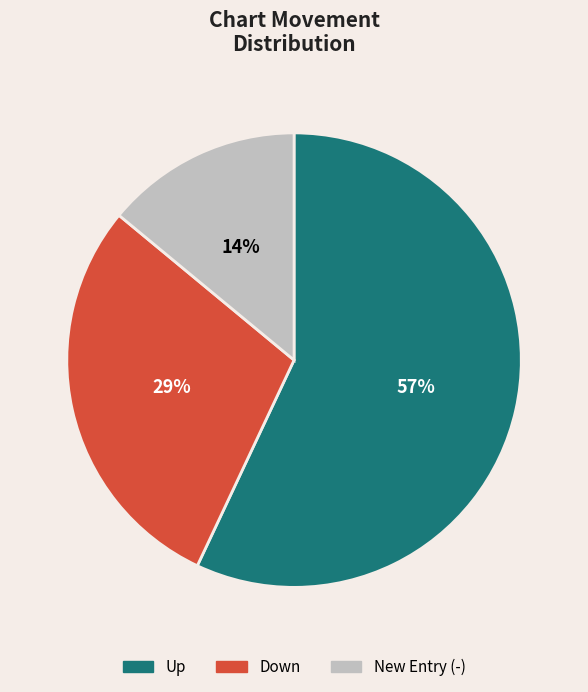

Is there any slice that represents more than half of the pie?

Yes